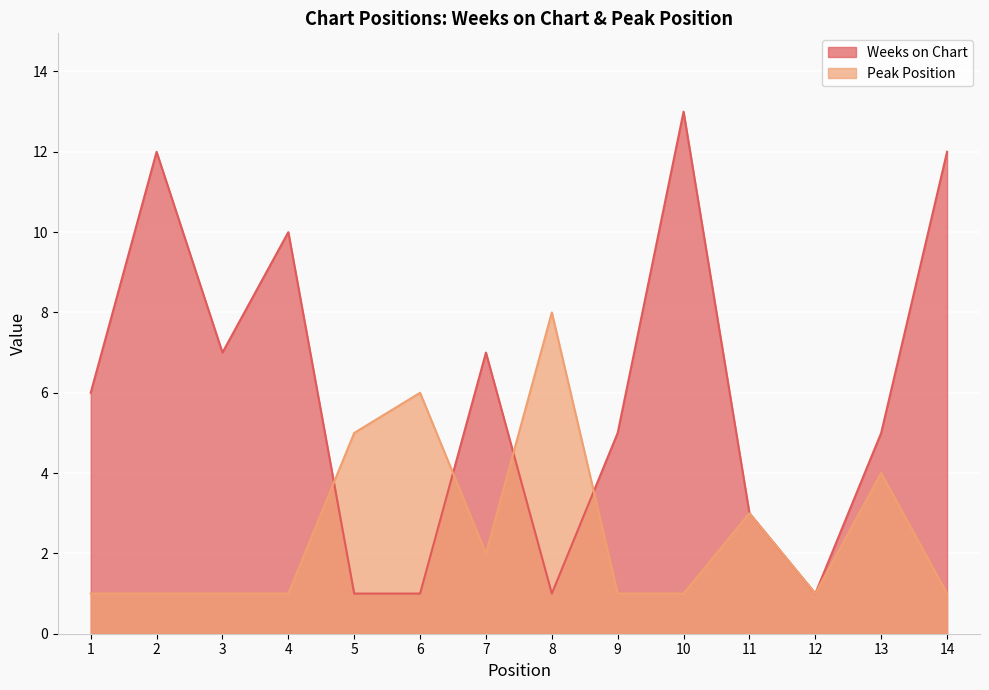

Which category has the highest value across all series?

10